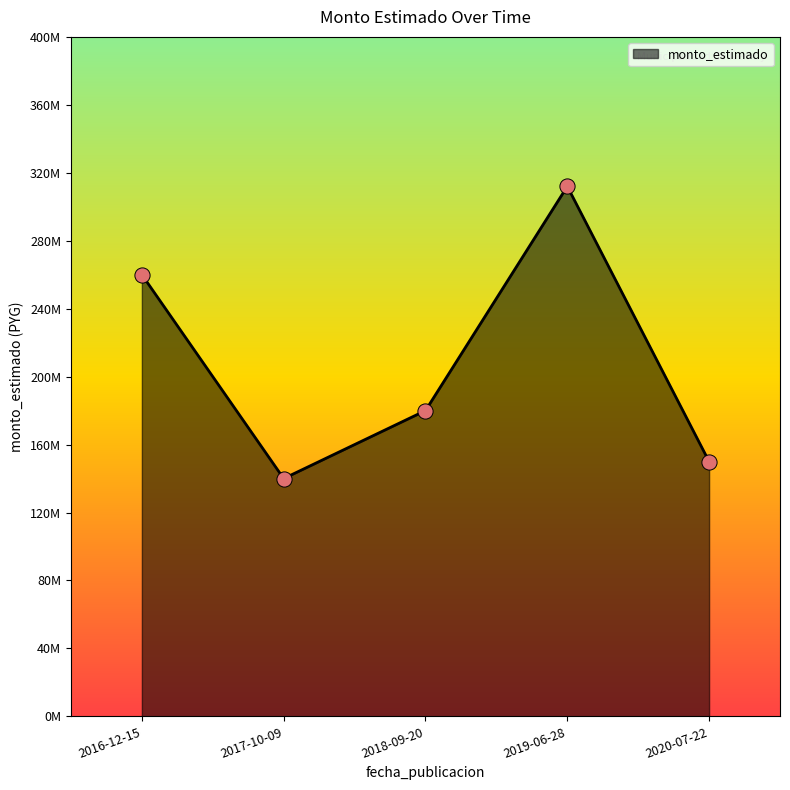

Is this an area chart (filled region under the line)?

Yes